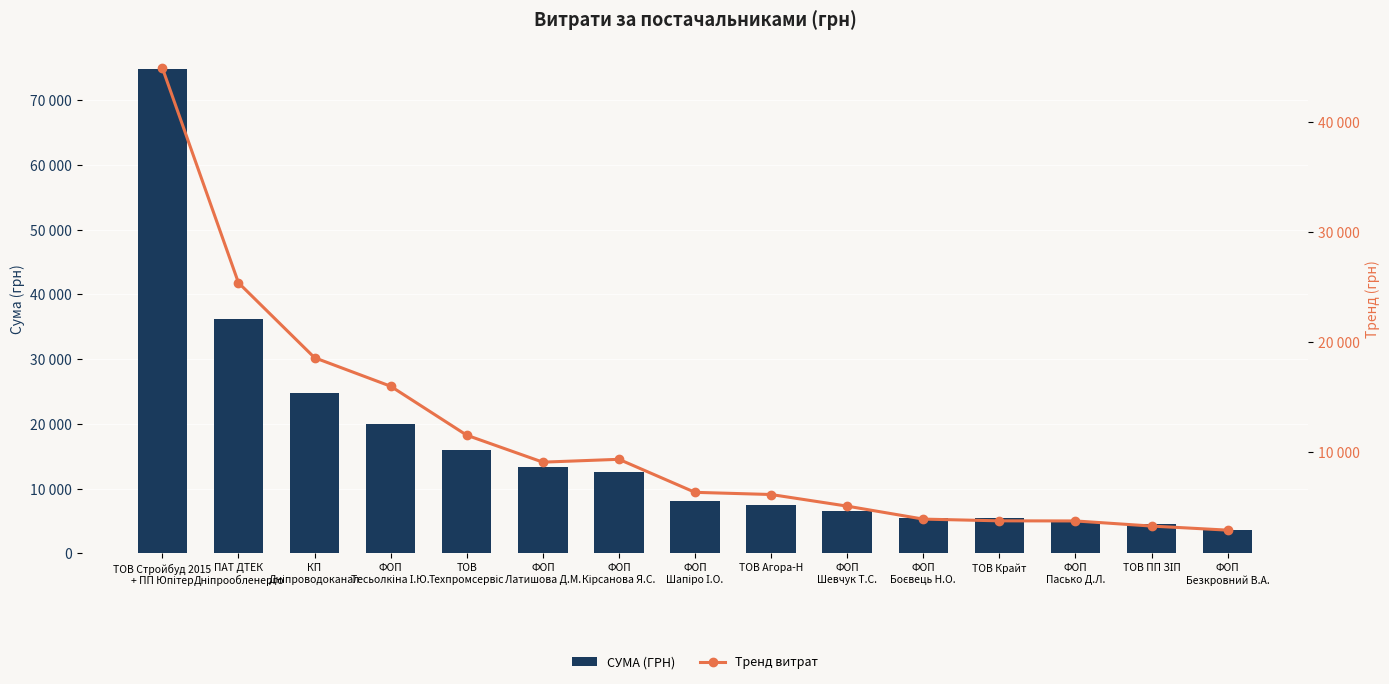

How many values in the СУМА (ГРН) series exceed 8094?

8